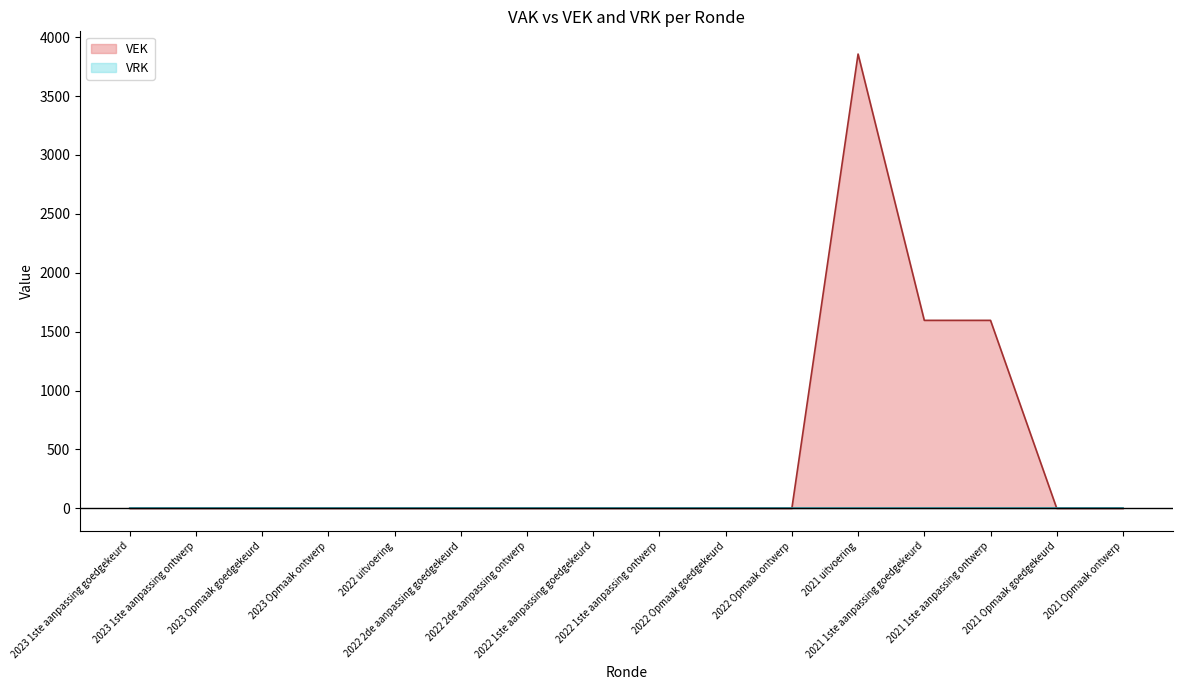

List the labels in order of value, smallest first.

2023 1ste aanpassing goedgekeurd, 2023 1ste aanpassing ontwerp, 2023 Opmaak goedgekeurd, 2023 Opmaak ontwerp, 2022 uitvoering, 2022 2de aanpassing goedgekeurd, 2022 2de aanpassing ontwerp, 2022 1ste aanpassing goedgekeurd, 2022 1ste aanpassing ontwerp, 2022 Opmaak goedgekeurd, 2022 Opmaak ontwerp, 2021 Opmaak goedgekeurd, 2021 Opmaak ontwerp, 2021 1ste aanpassing goedgekeurd, 2021 1ste aanpassing ontwerp, 2021 uitvoering